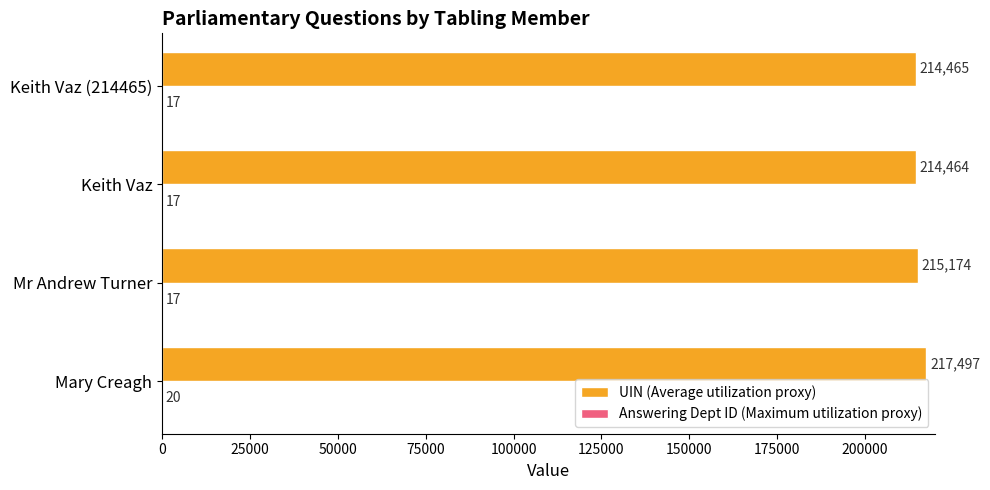

Which series changed the most between Mr Andrew Turner and Keith Vaz?

UIN (Average utilization proxy)